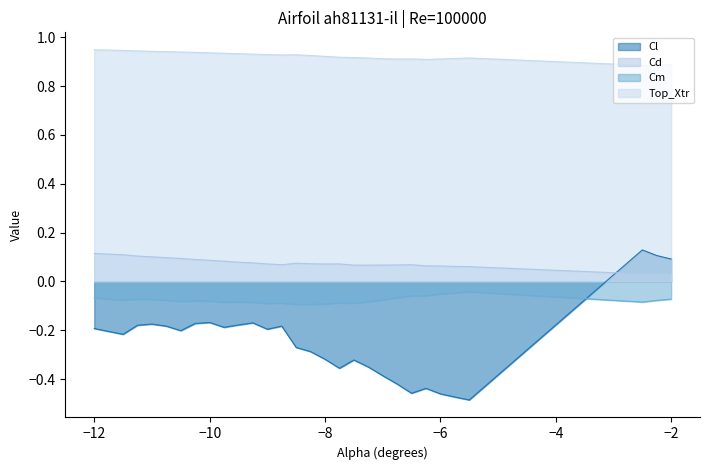

At how many categories does at least one series exceed 0?

30